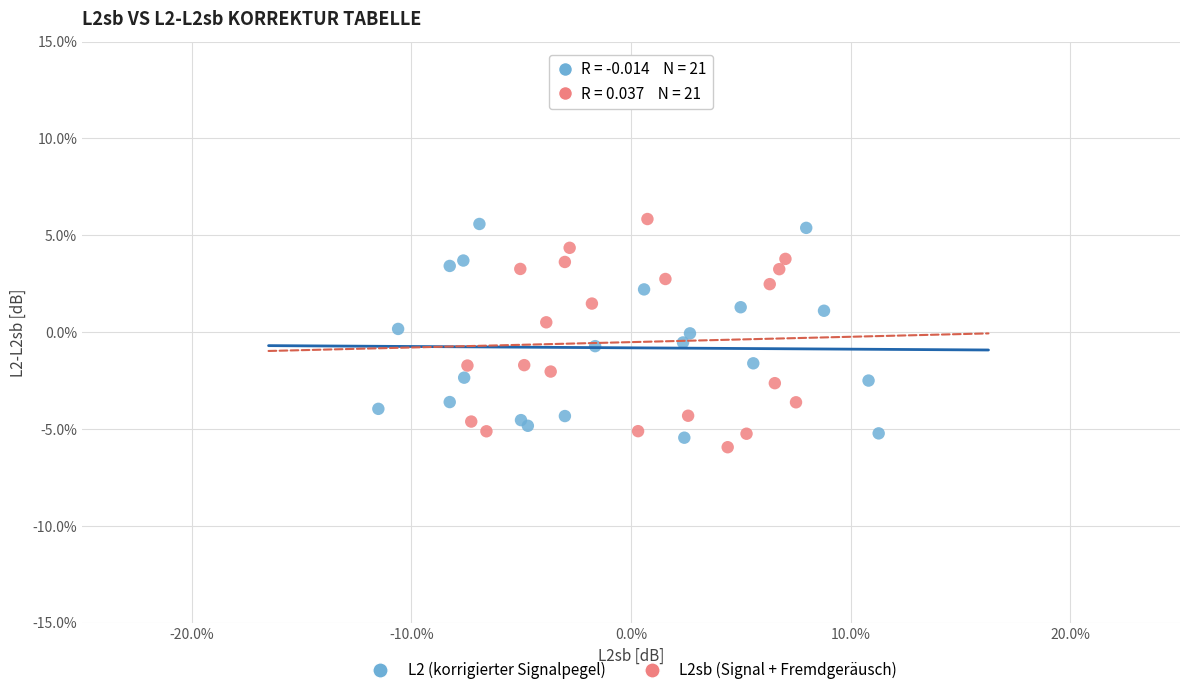

What are all the series names shown in the legend?

L2 (korrigierter Signalpegel), L2sb (Signal + Fremdgeräusch)